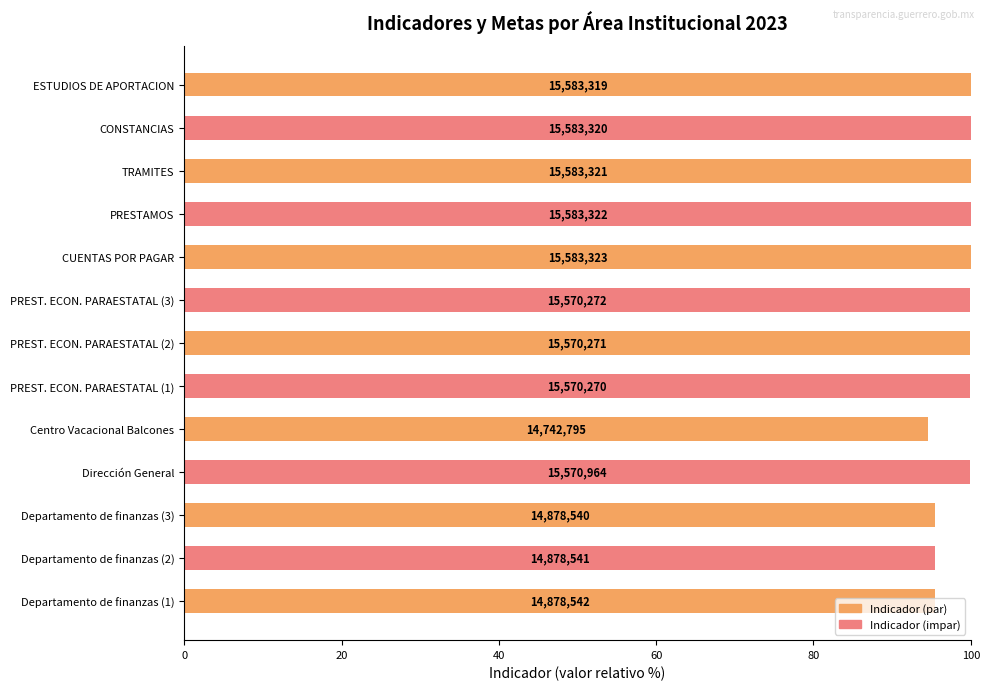

Does the chart contain any negative values?

No